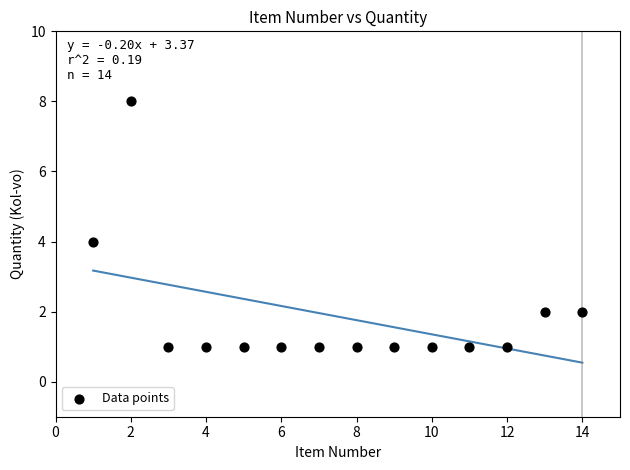

What is the range of X values (max minus min)?

13